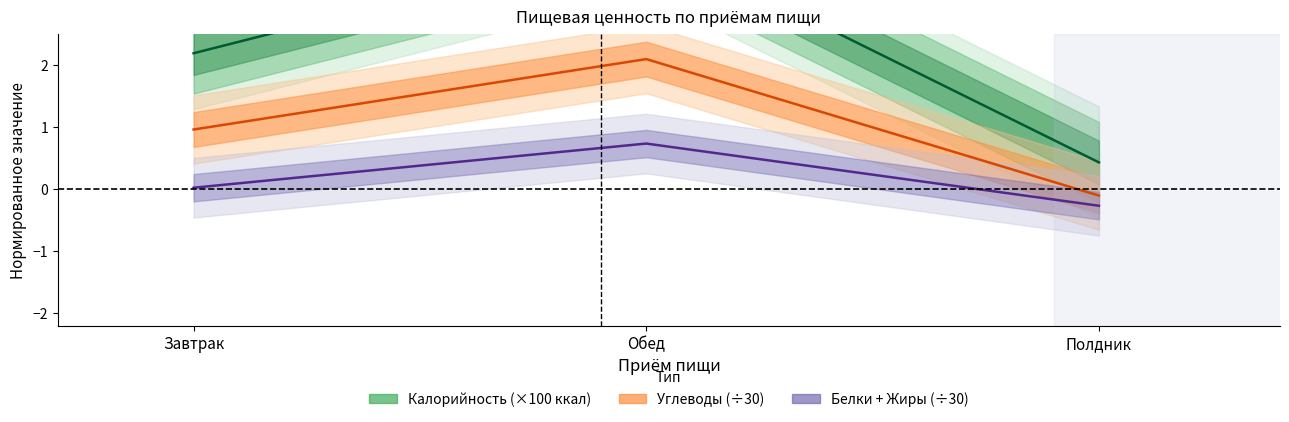

Which series has the largest range (max minus min)?

Калорийность